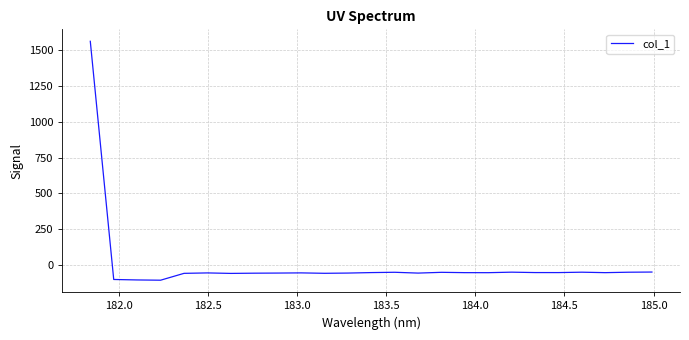

What is the minimum value shown in the chart?

-106.9